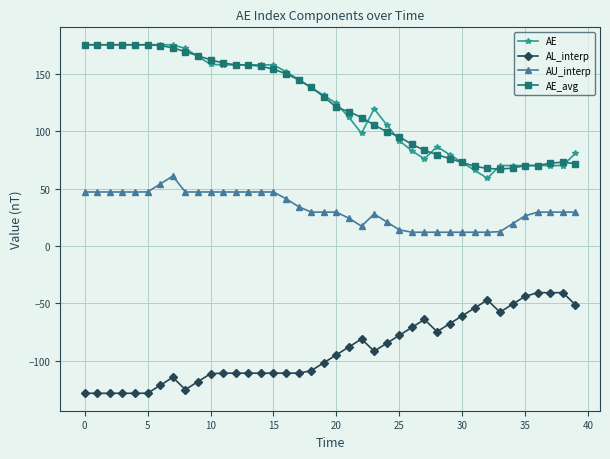

Which series has the widest spread of values?

AE